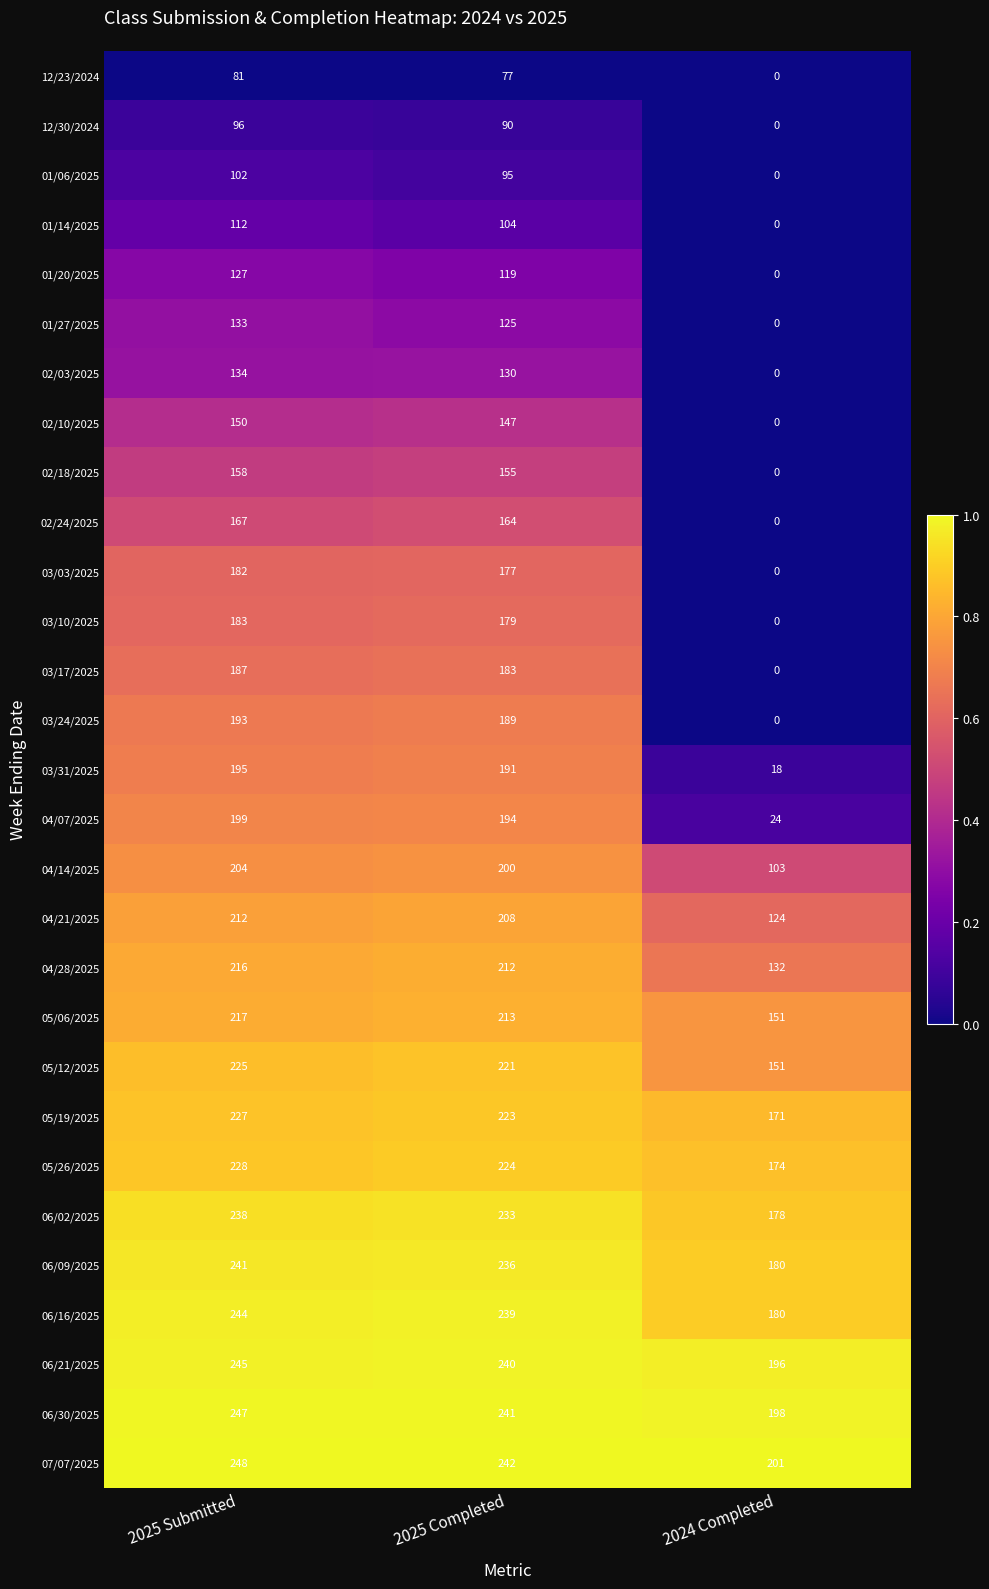

At which label does 02/03/2025 first exceed 130?

2025 Submitted